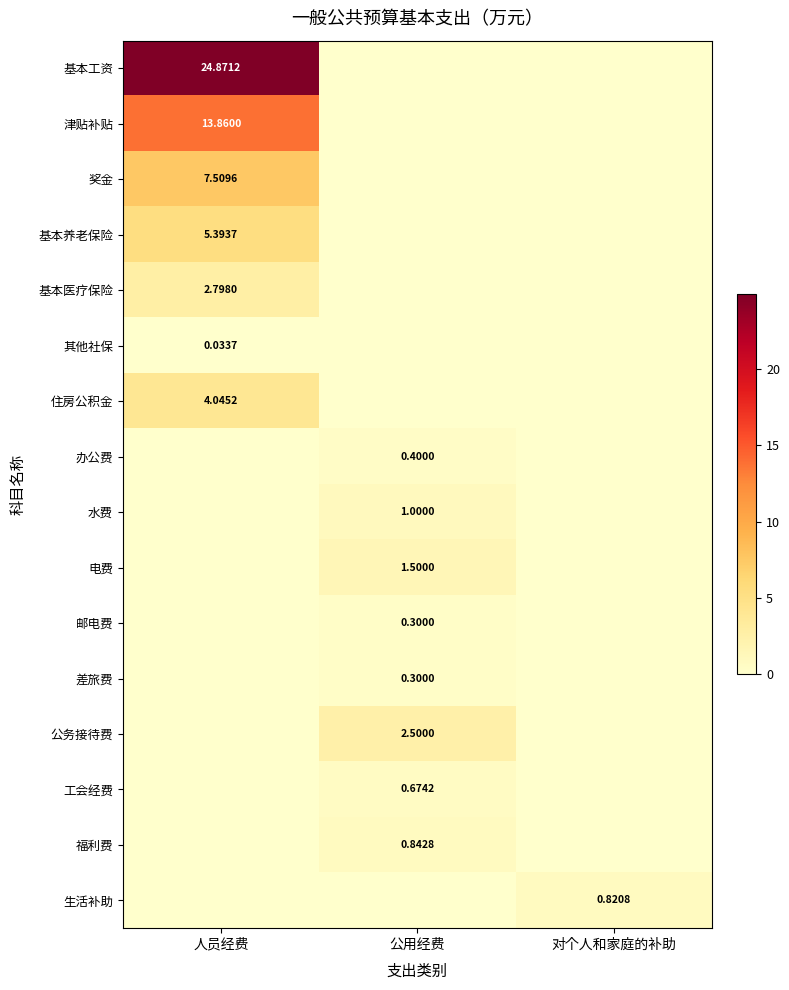

Which category has the lowest value in the 公务接待费 series?

人员经费